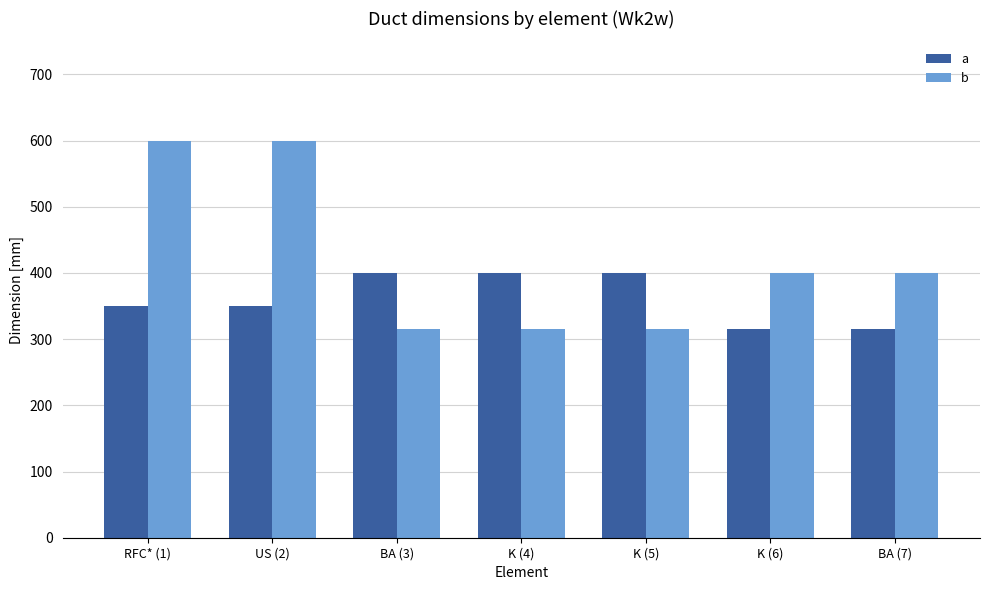

Is the value of a at US (2) greater than the value of b at K (5)?

Yes